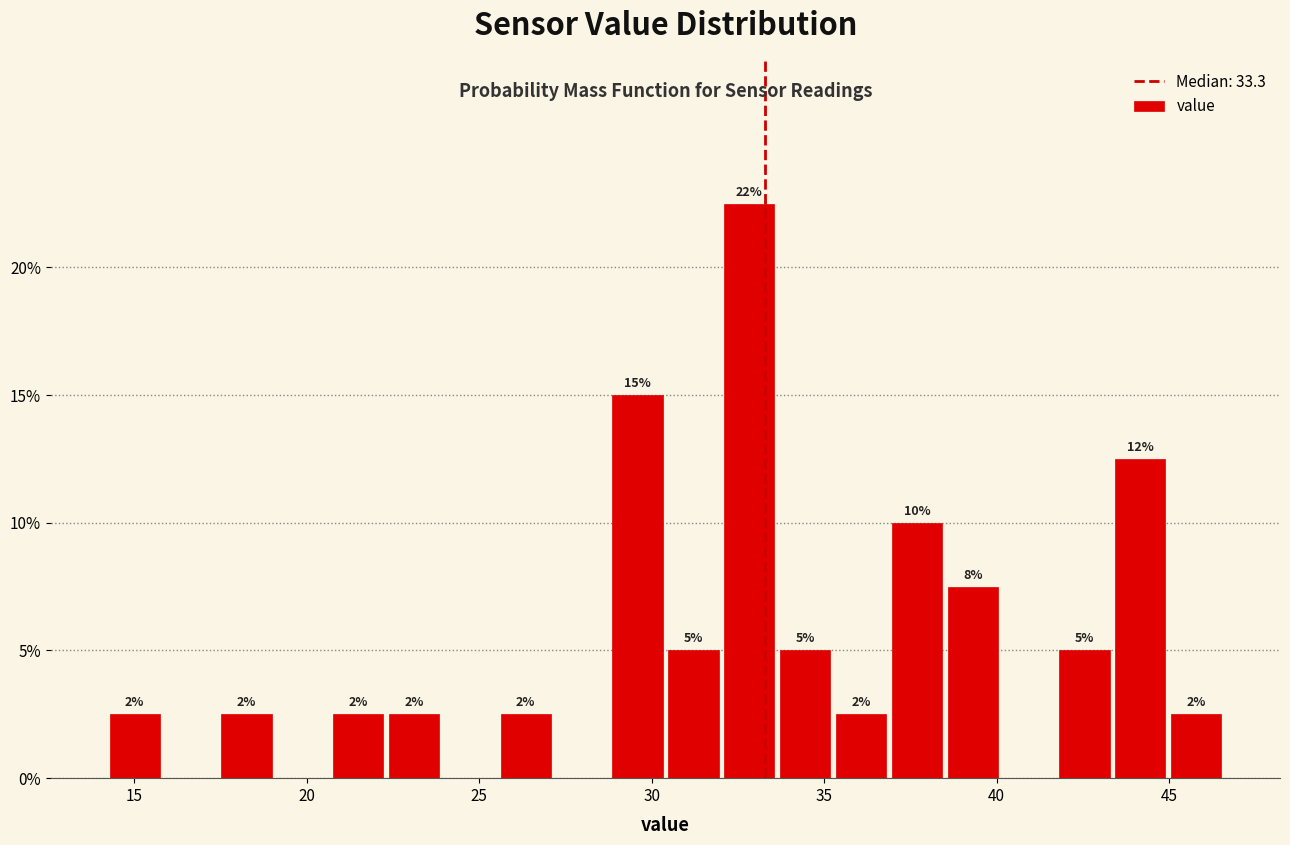

Read against the x-axis, roughly where is the centre of the tallest bar?

33.0